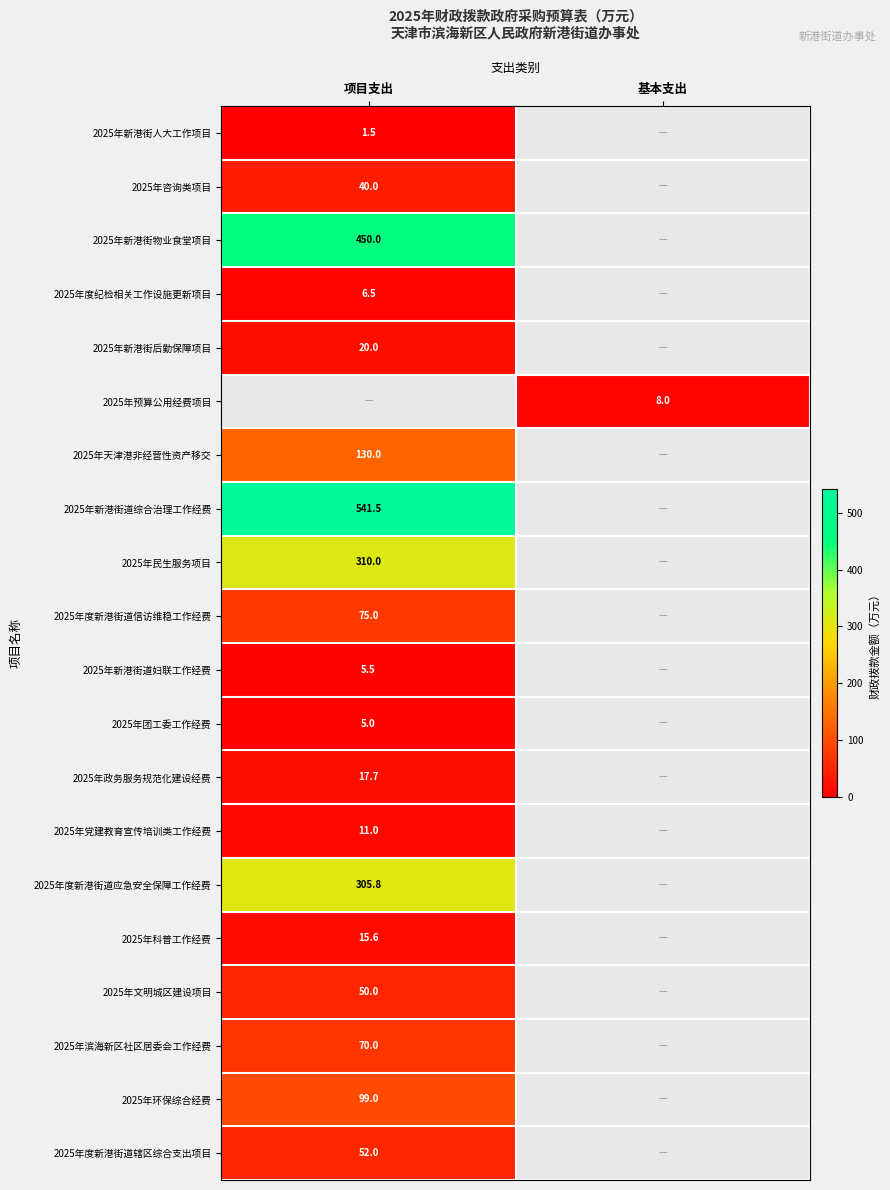

The 2025年度新港街道信访维稳工作经费 series shows 21.3 at 项目支出. True or false?

False